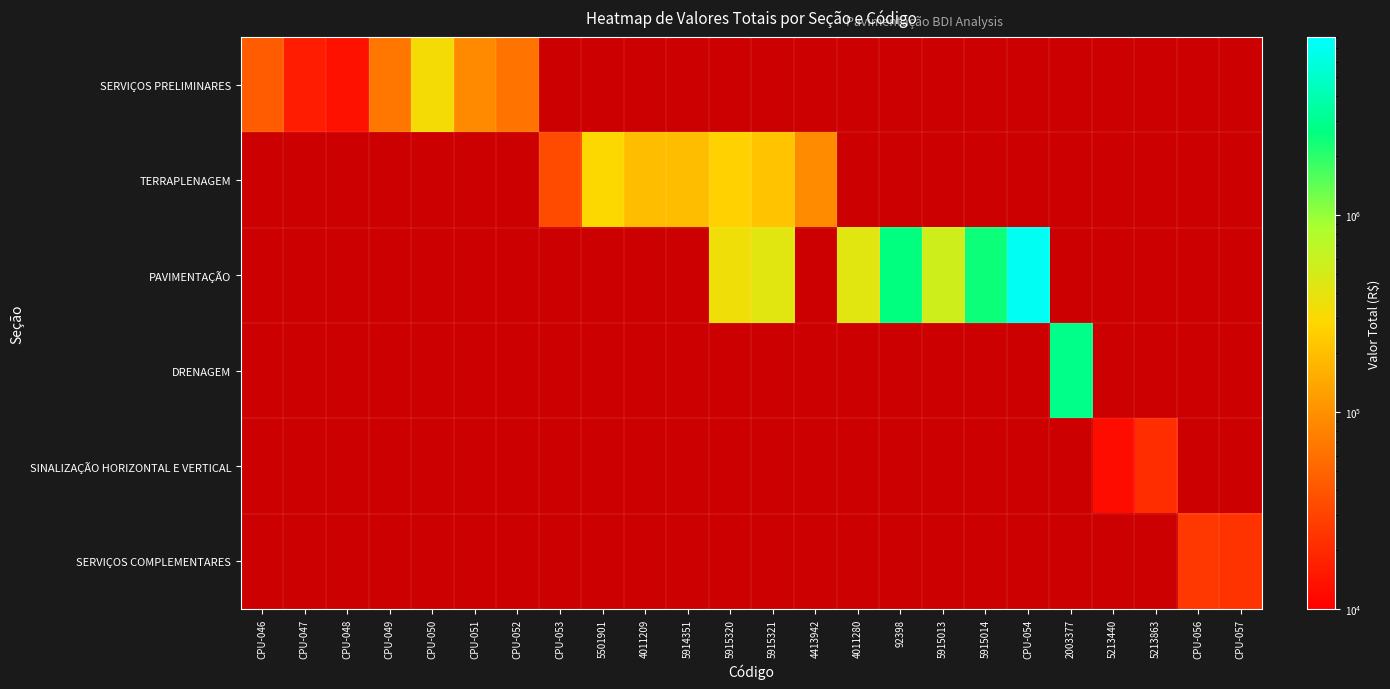

How many positive values does the SERVIÇOS COMPLEMENTARES series have?

2